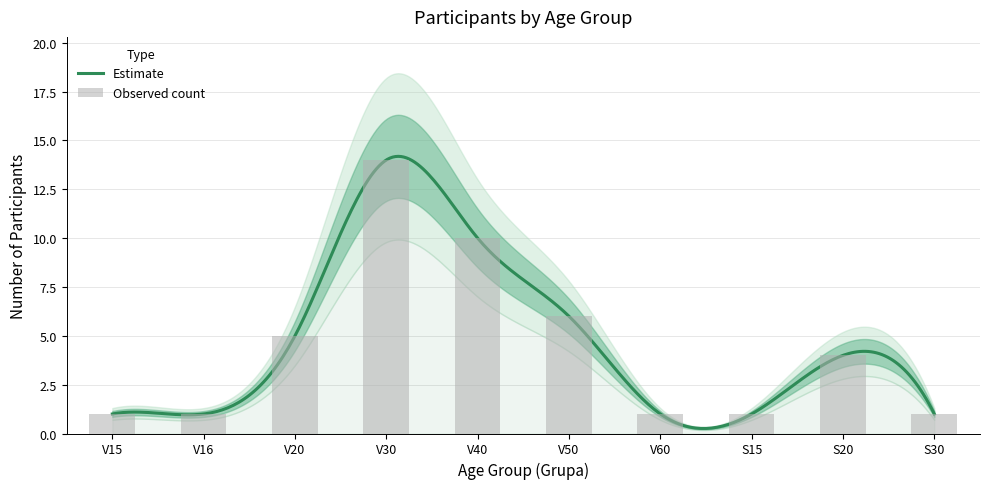

Approximately how many times larger is the value at V20 compared to V50?

0.8